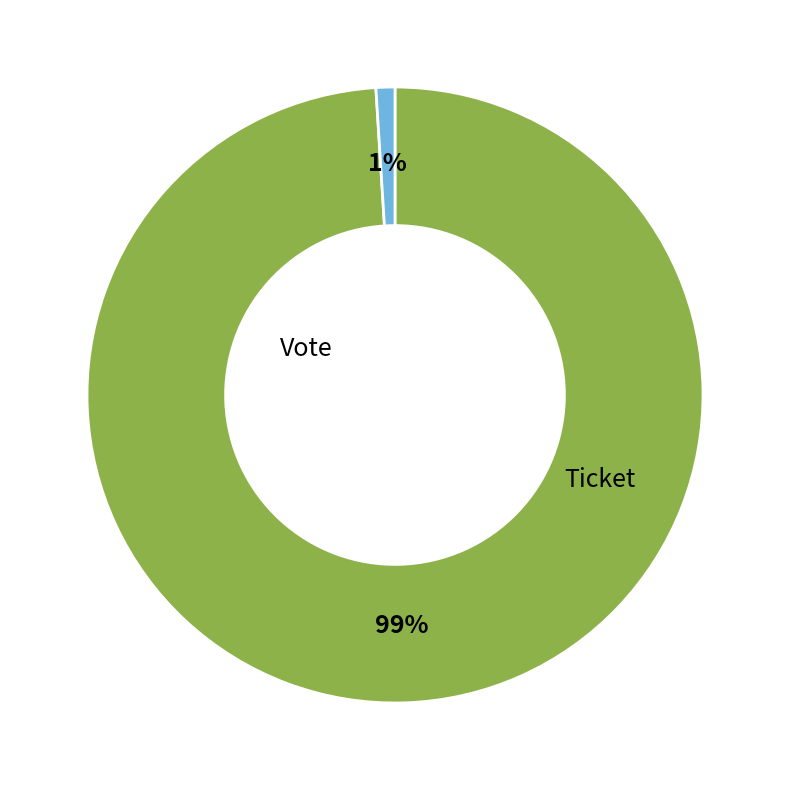

To the nearest percent, what is the difference between the largest and smallest slice percentages?

98%